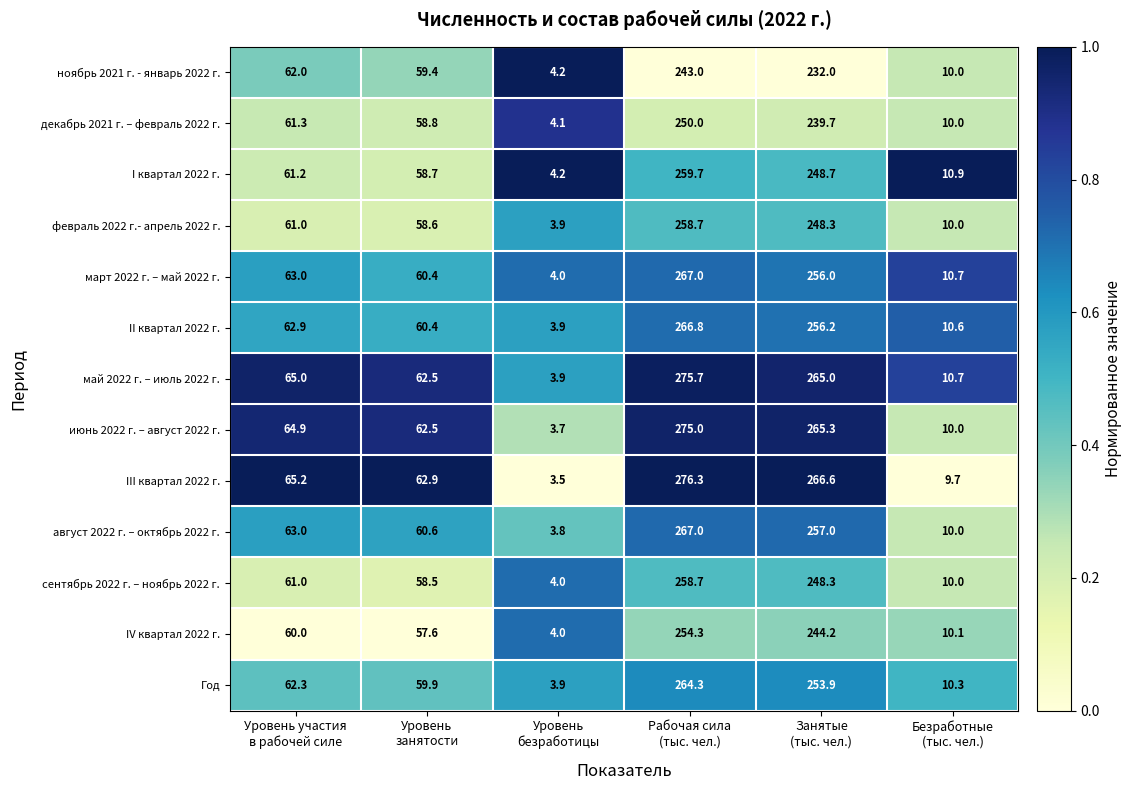

Which series has the largest total across all categories?

III квартал 2022 г.